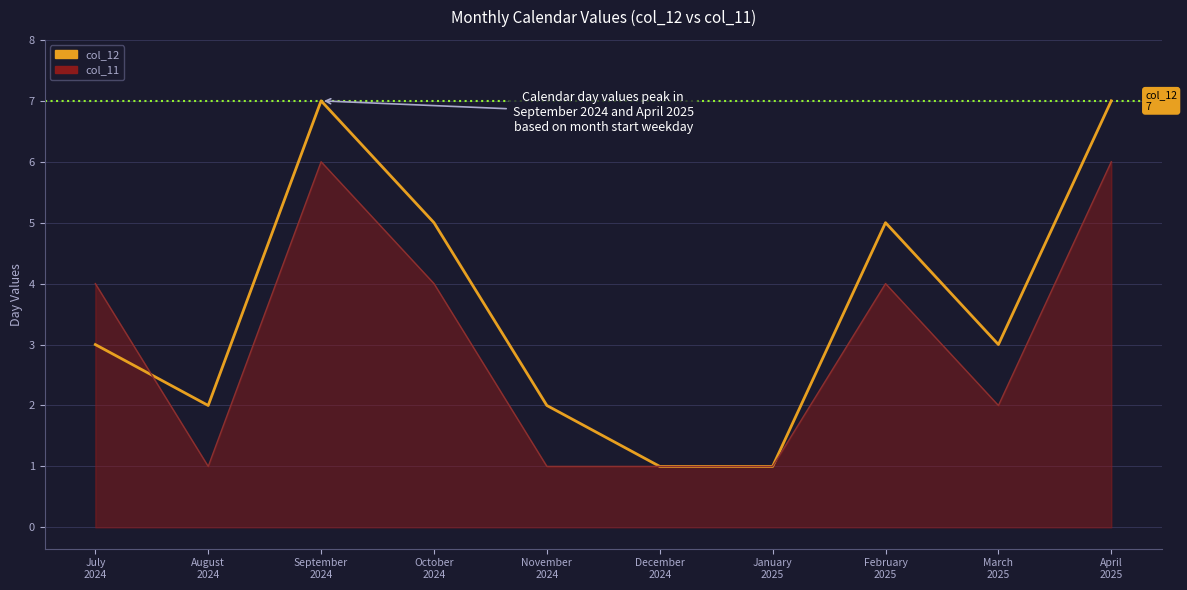

Which series has the largest range (max minus min)?

col_12